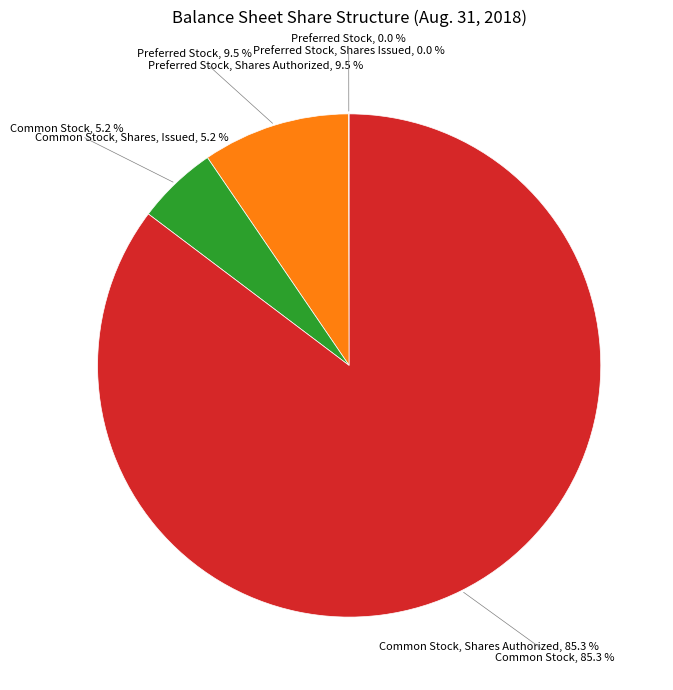

Is the sum of Preferred Stock, Shares Authorized and Preferred Stock, Shares Issued greater than half?

No